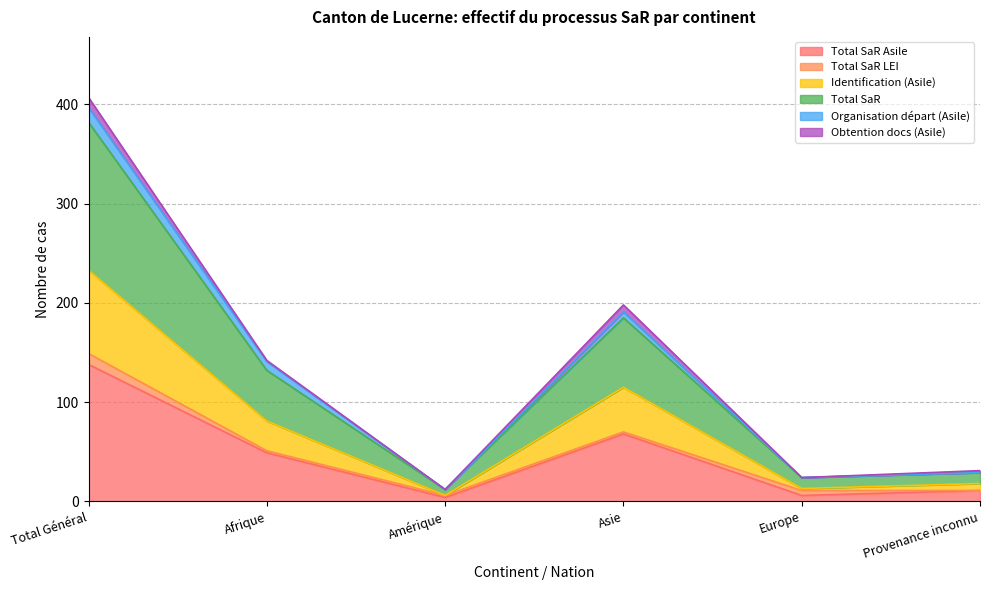

True or false: Identification (Asile) and Total SaR Asile cross at least once.

False